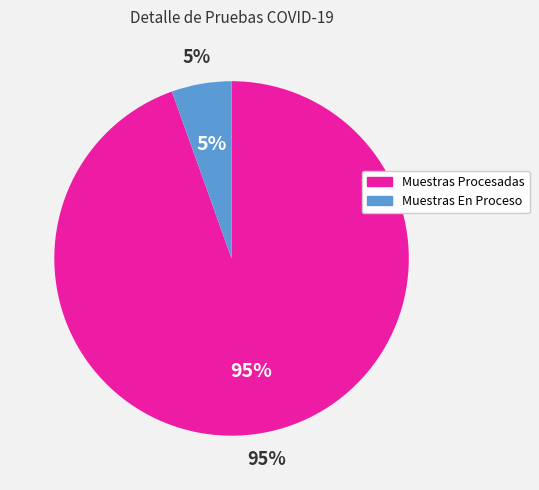

Is it true that Muestras En Proceso is 11% of the pie?

False